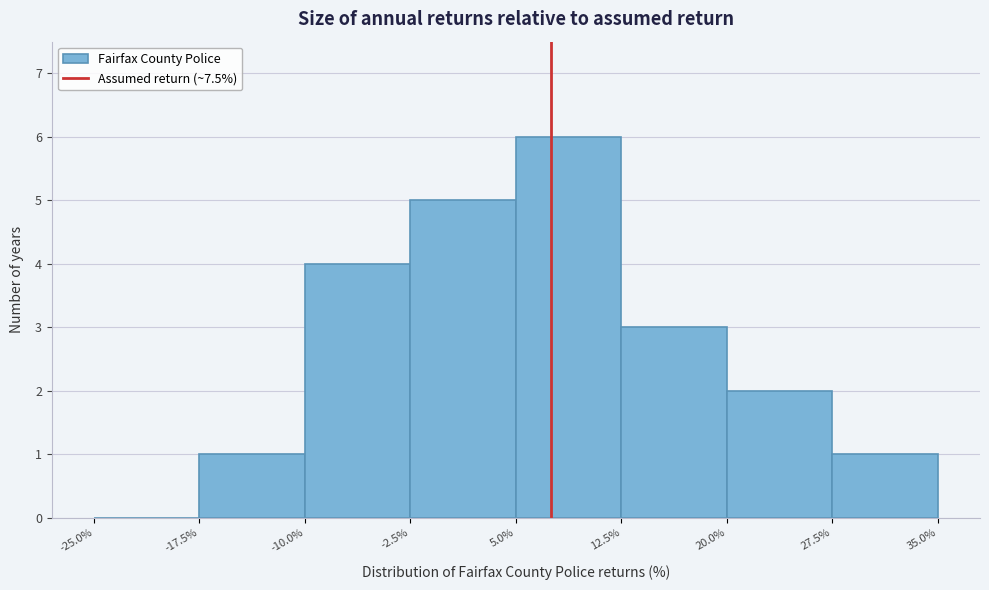

What is the height of the bar covering 5.0% to 12.5% on the x-axis? The values are not printed on the chart, so give them approximately, as read against the axis.

6